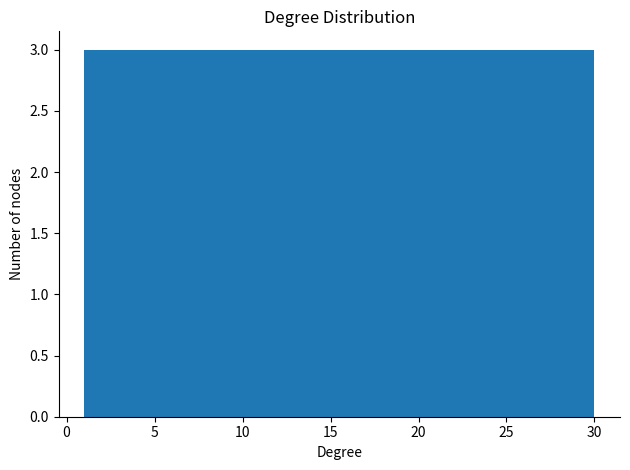

Reading left to right, transcribe this chart: for each bar, give the range it covers on the x-axis and its height. Neither the bar edges nor the heights are printed on the chart, so give them approximately, as read against the axes.

1.0 to 3.9: 3
3.9 to 6.8: 3
6.8 to 9.7: 3
9.7 to 12.6: 3
12.6 to 15.5: 3
15.5 to 18.4: 3
18.4 to 21.3: 3
21.3 to 24.2: 3
24.2 to 27.1: 3
27.1 to 30.0: 3